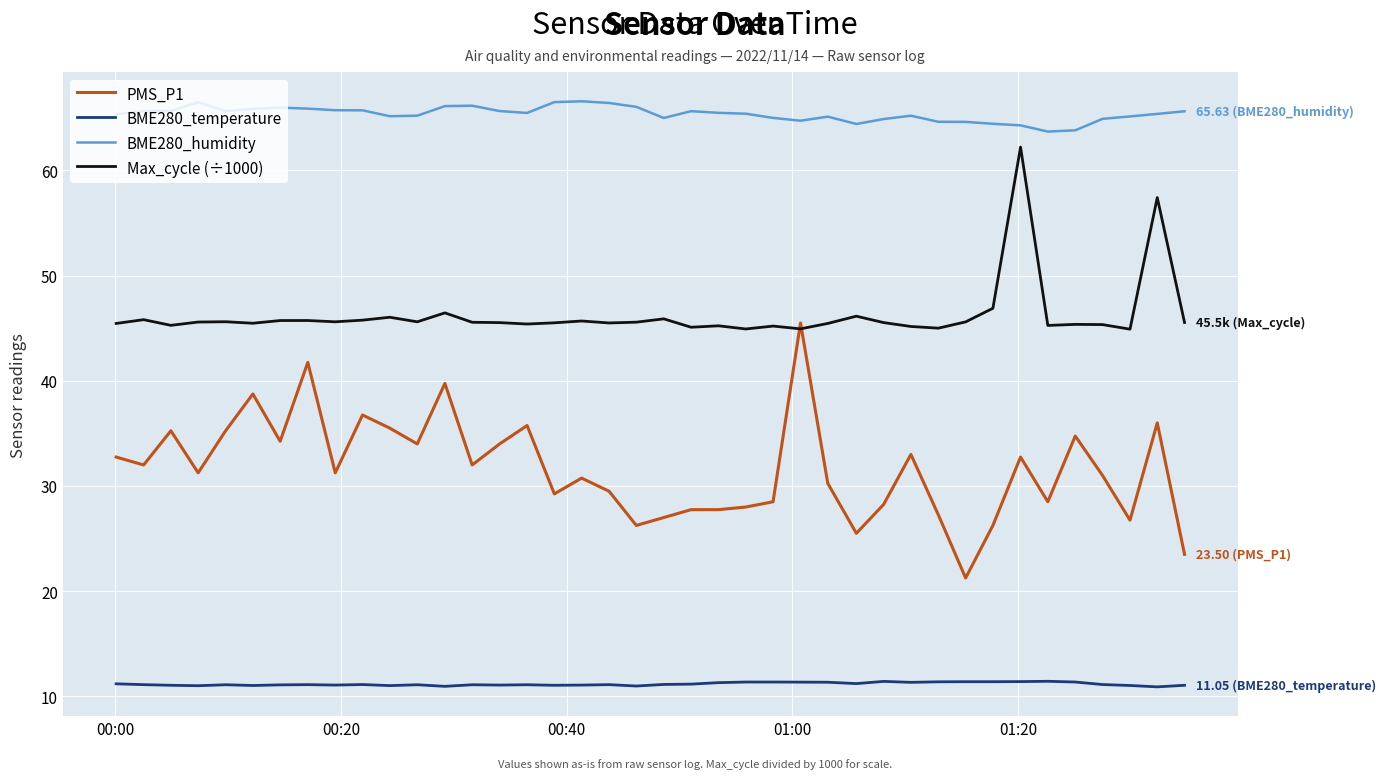

How many categories are shown in the chart?

40